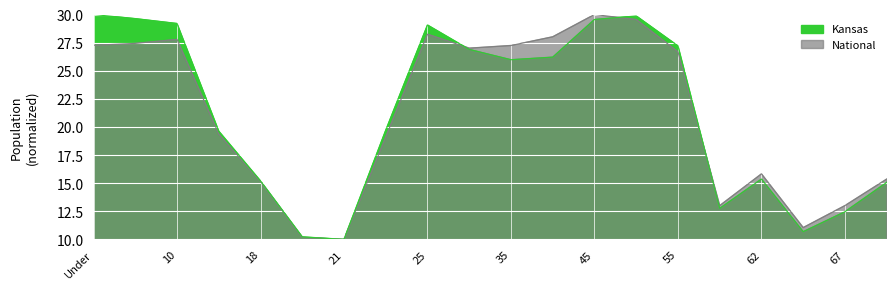

What is the value of the Kansas point at the 5th from the left?

15.2